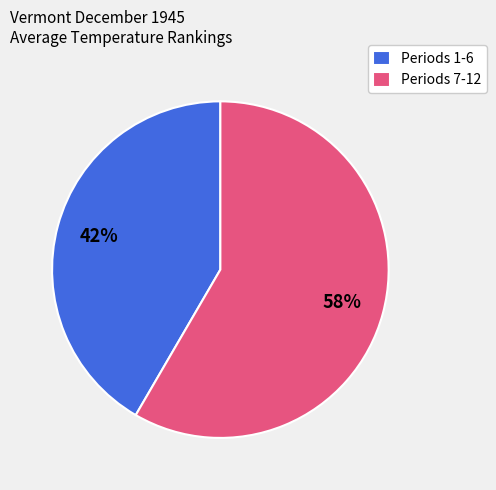

To the nearest percent, what is the average slice percentage?

50%